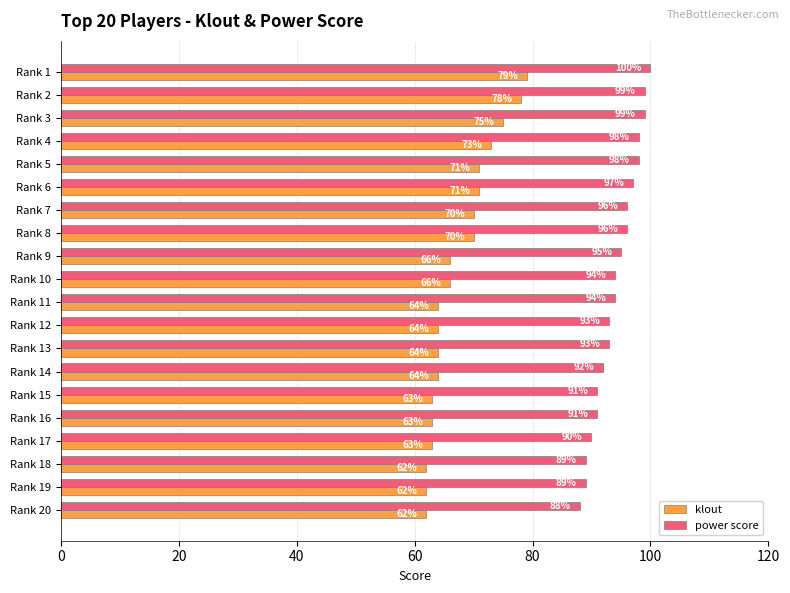

What is the difference between the highest and lowest values at Rank 19?

27